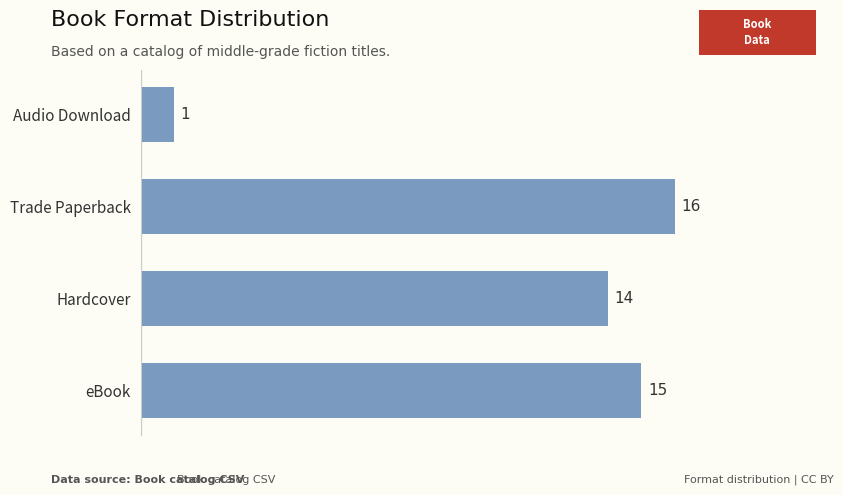

Is it true that the value at Audio Download is 1?

True